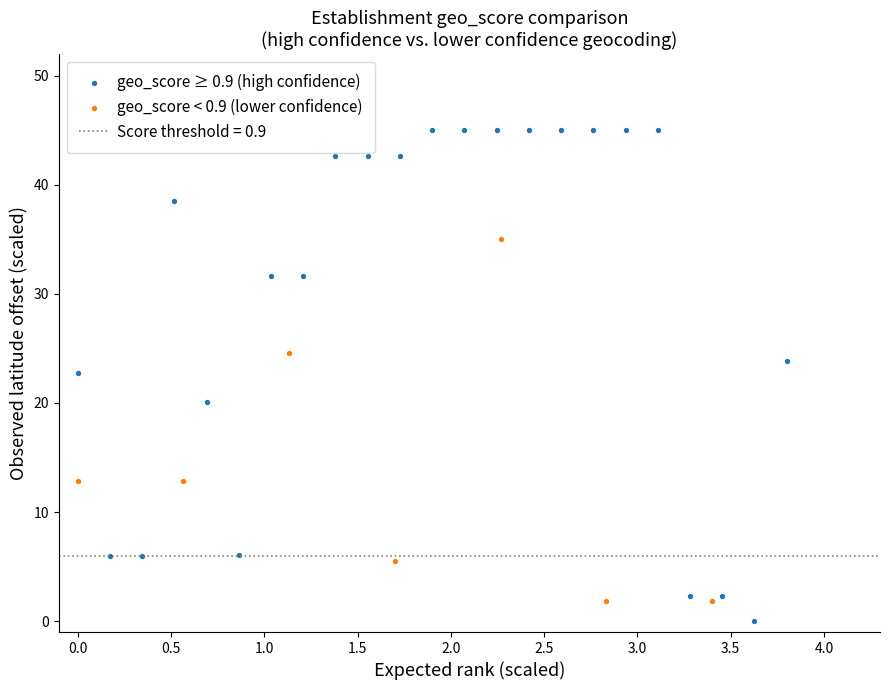

Which series has the largest Y range (max minus min)?

geo_score ≥ 0.9 (high confidence)